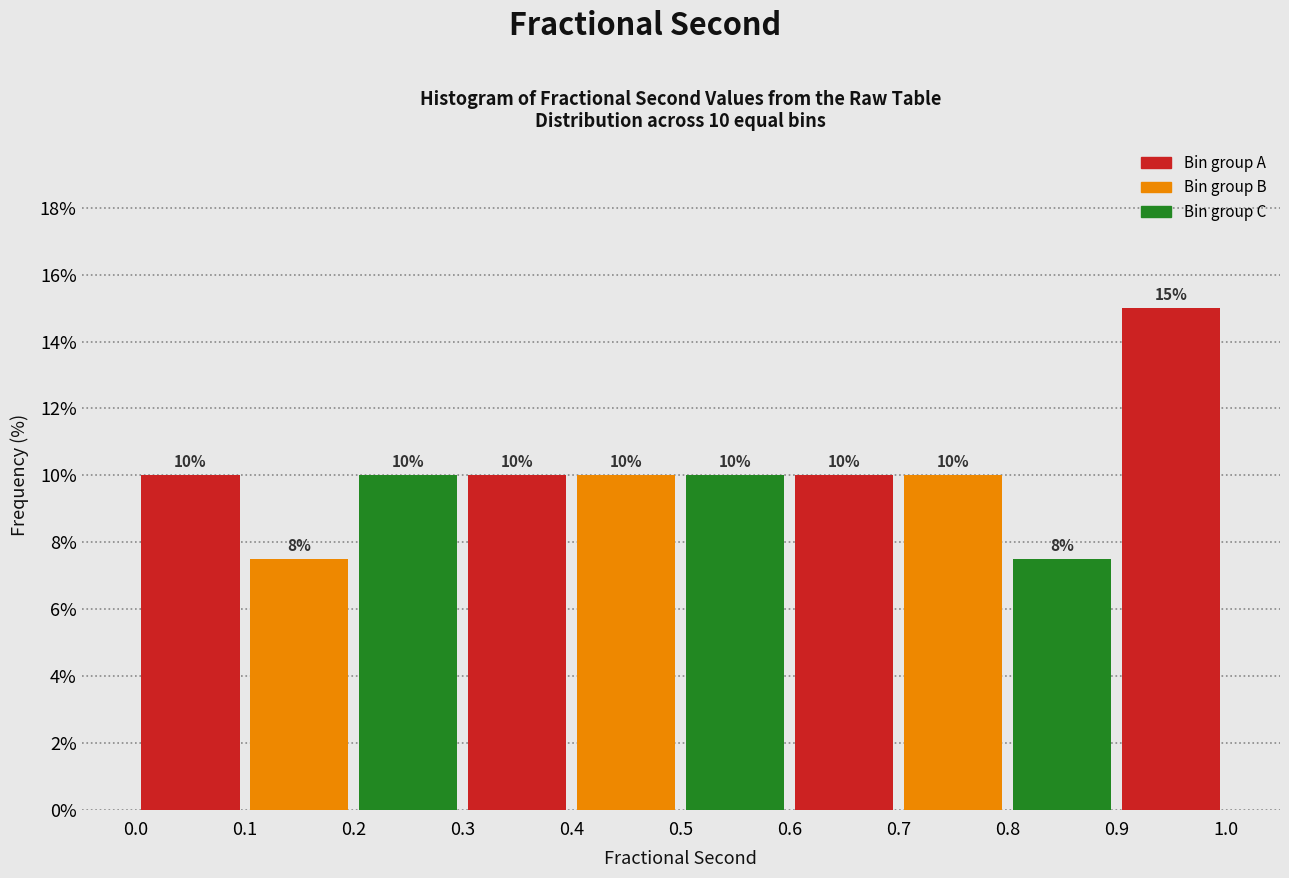

Over which range of the x-axis is the bar tallest?

0.9 to 1.0